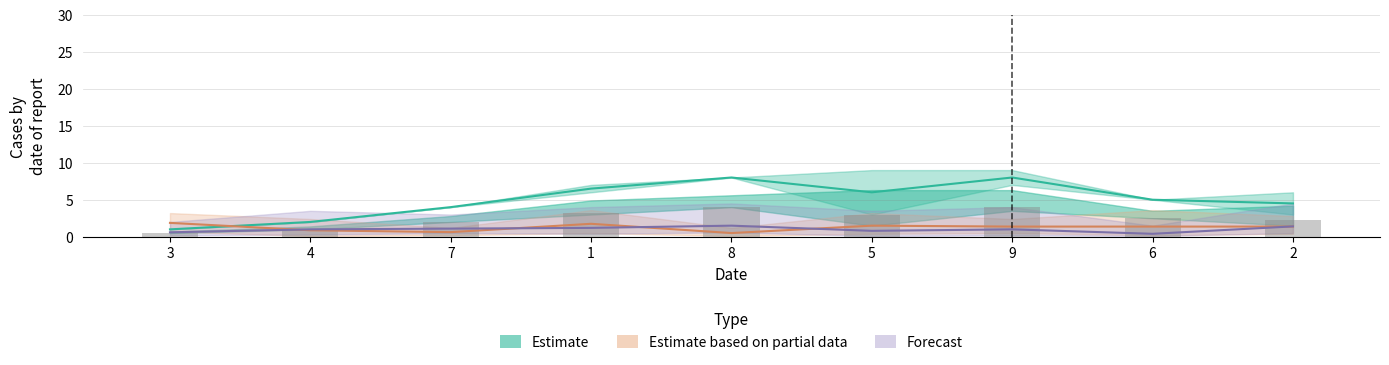

Between 2 and 1, which is larger?

1